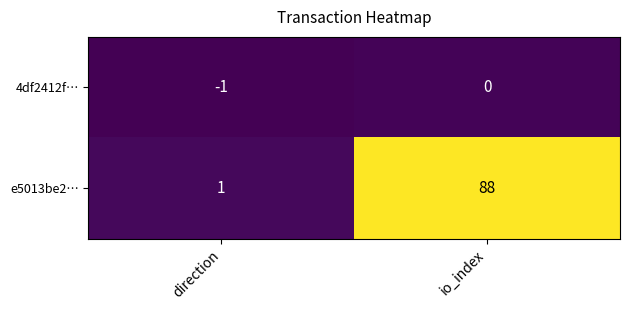

How many data points does each series have?

2